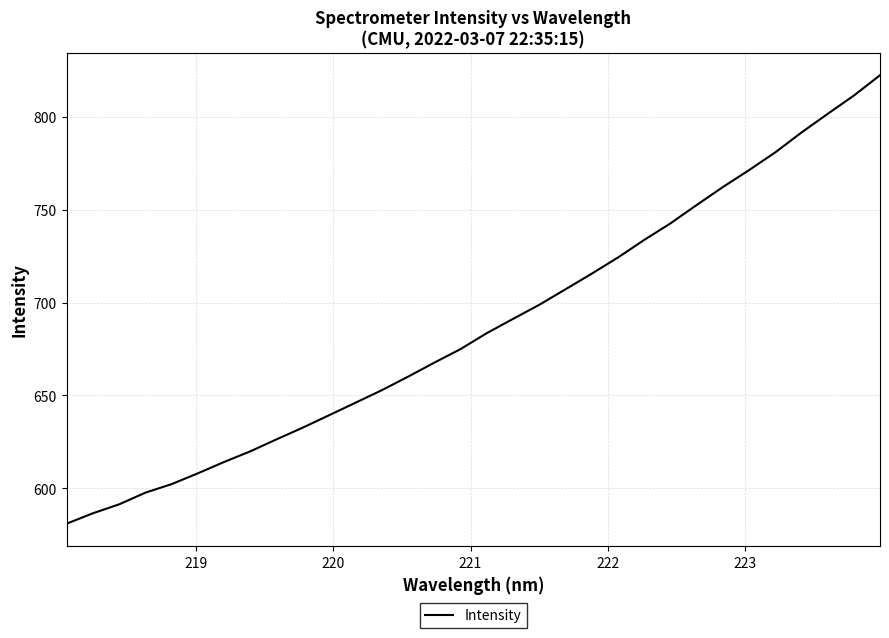

What is the maximum value shown in the chart?

822.3